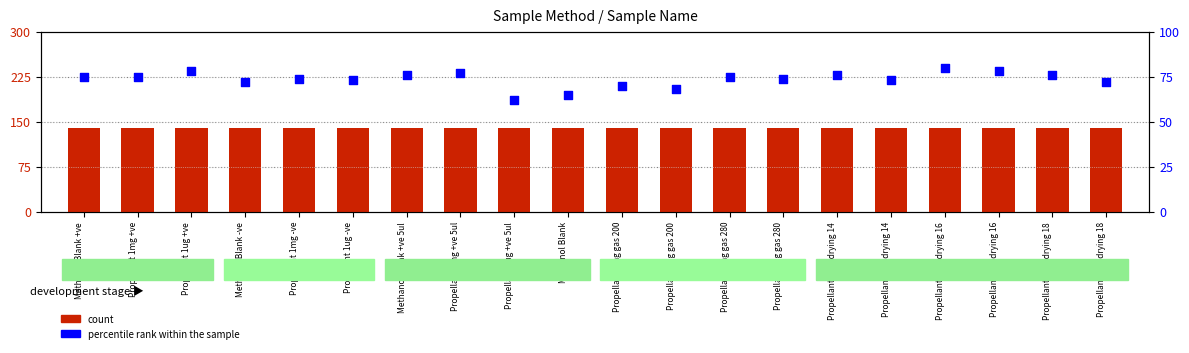

Which series has the largest total across all categories?

count